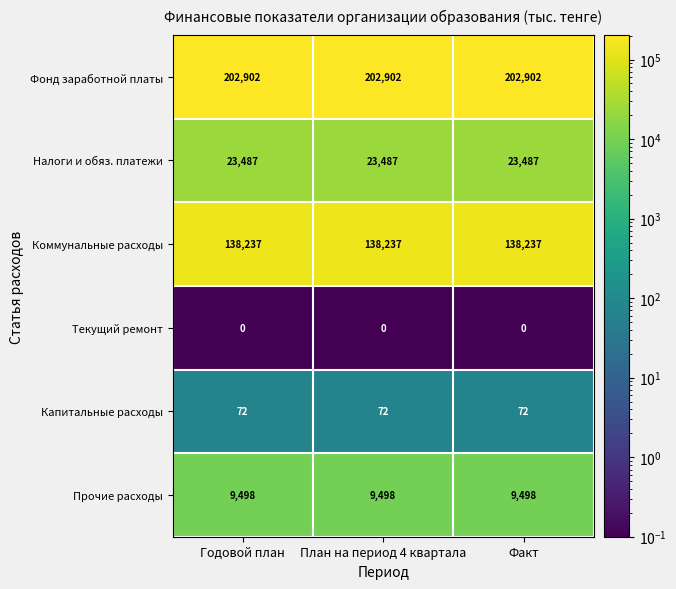

The value of Прочие расходы at План на период 4 квартала is 9498. True or false?

True